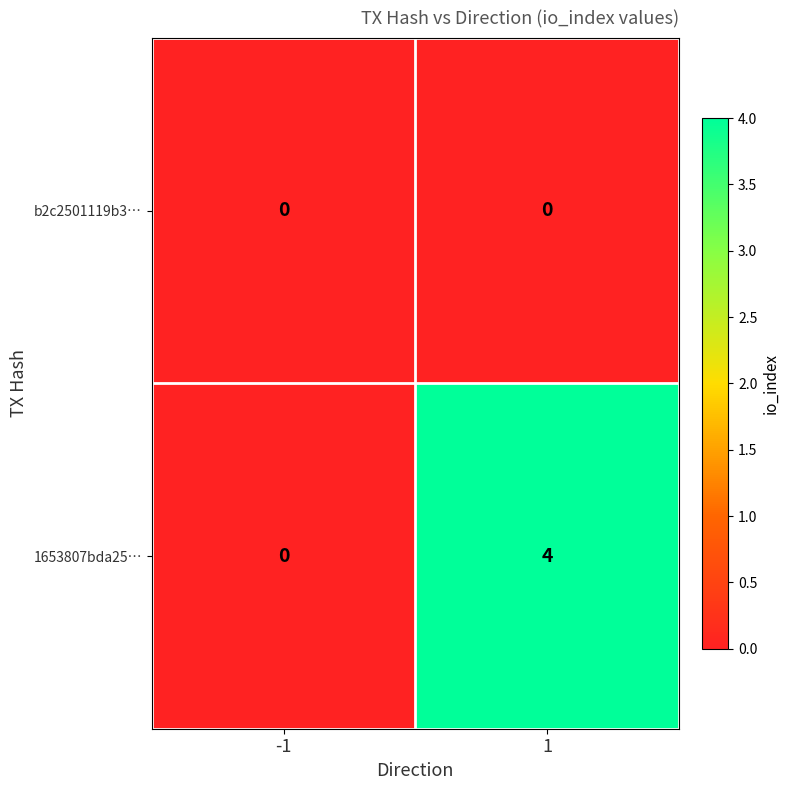

What is the total value across all series at 1?

4